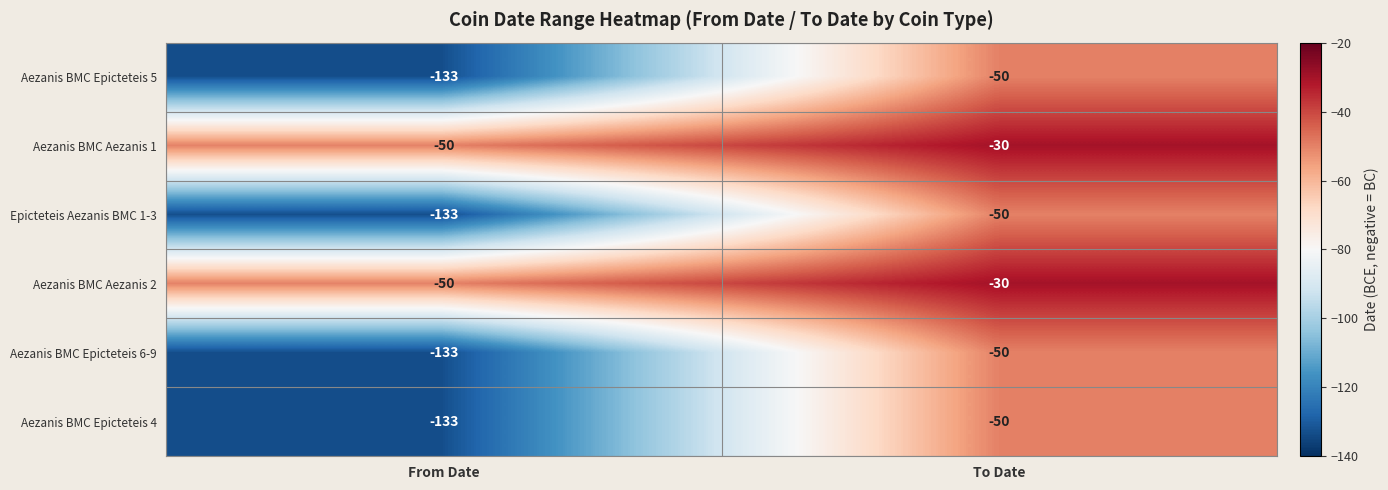

Rank the categories by Aezanis BMC Epicteteis 6-9 value from highest to lowest.

To Date, From Date